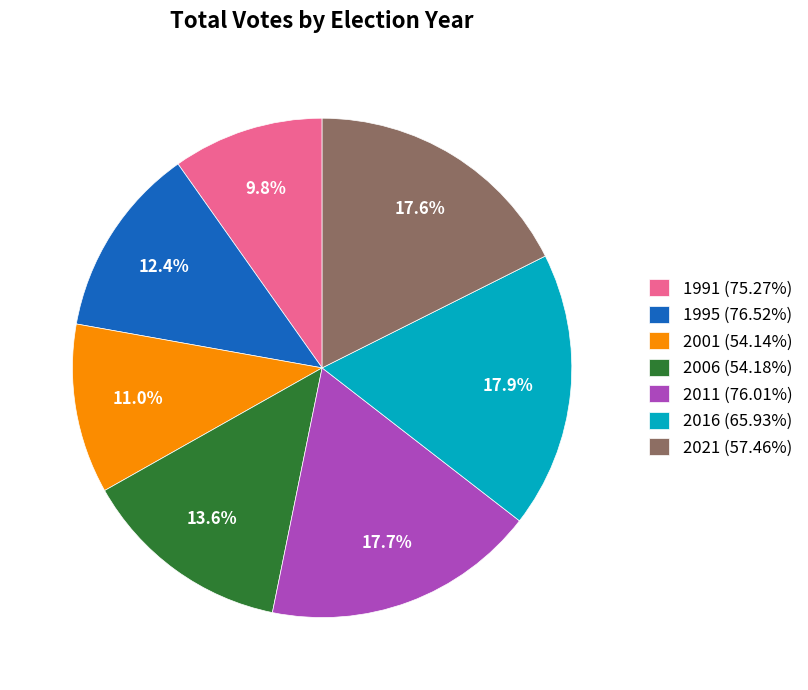

Does 2001 (54.14%) account for over 50% of the chart?

No